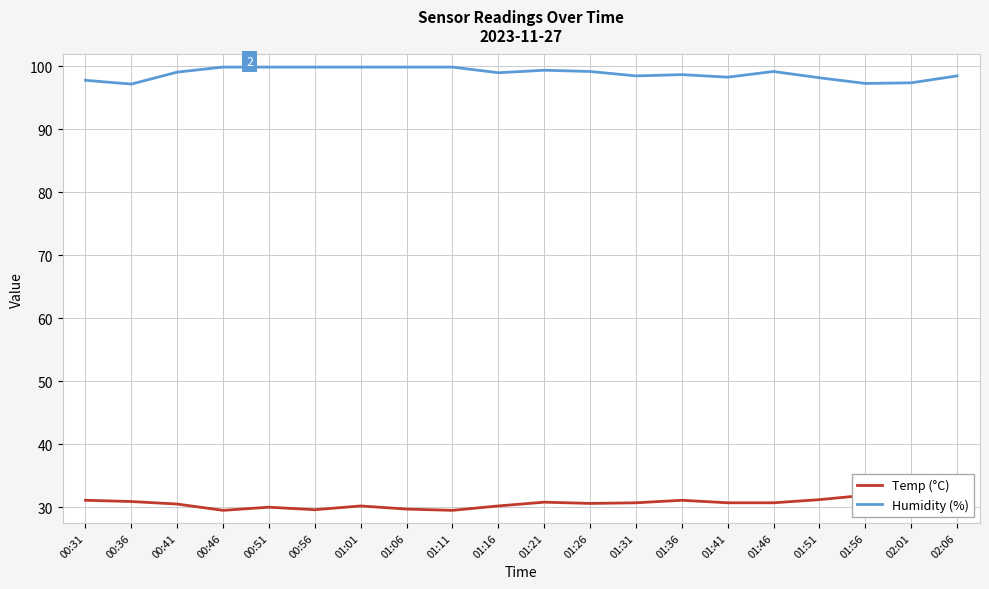

The Temp (°C) series shows 43.9 at 00:46. True or false?

False